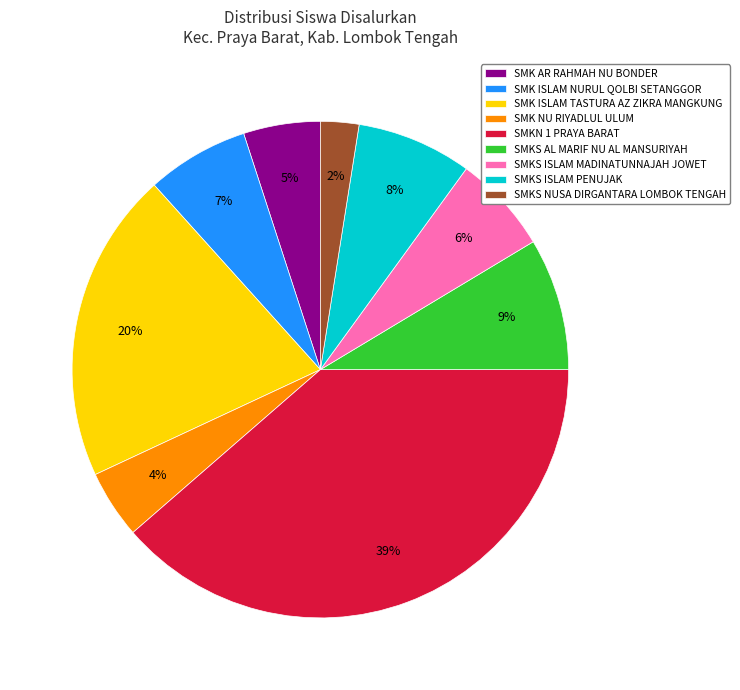

What is the ratio of the value at SMK ISLAM NURUL QOLBI SETANGGOR to the value at SMKS ISLAM PENUJAK?

0.9